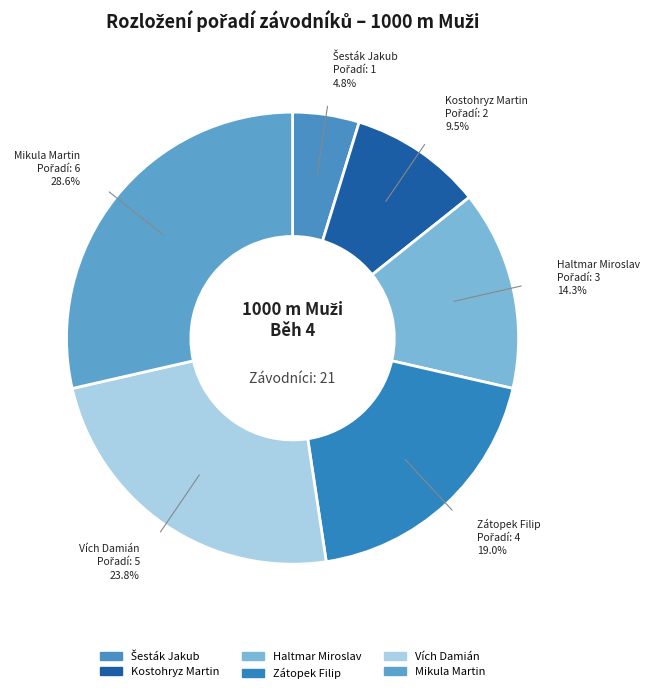

How many segments does this pie chart have?

6